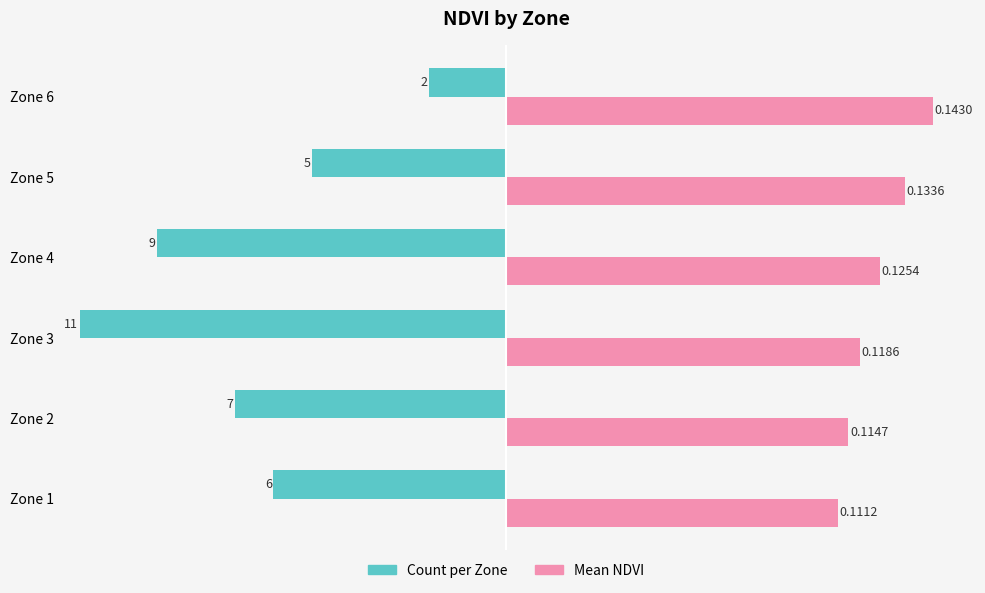

How many categories are shown in the chart?

6